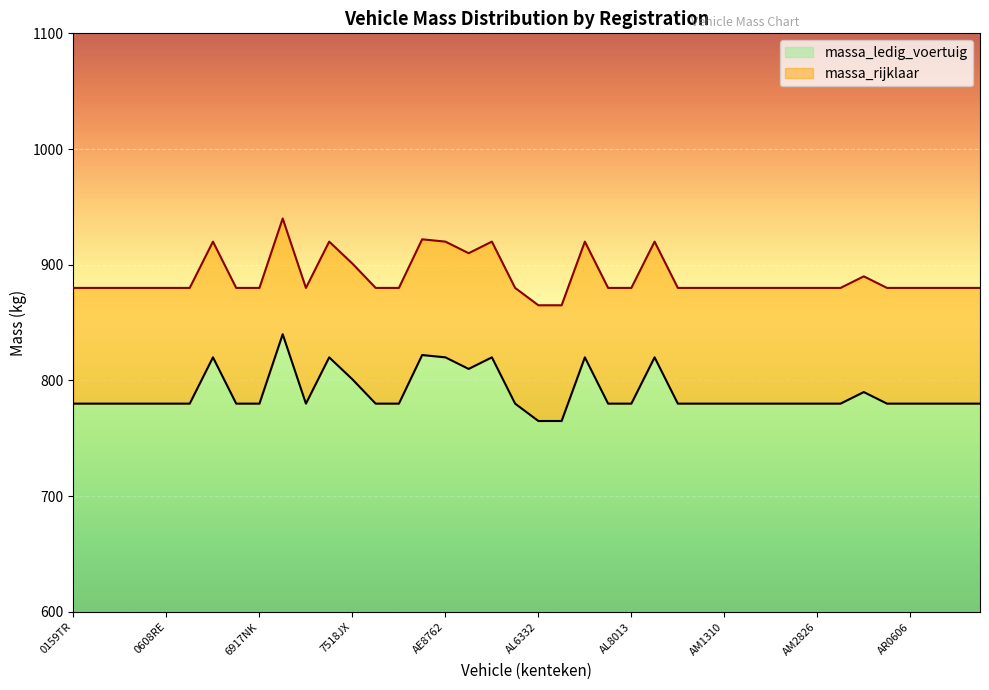

How many interior local peaks does the massa_ledig_voertuig series have?

8